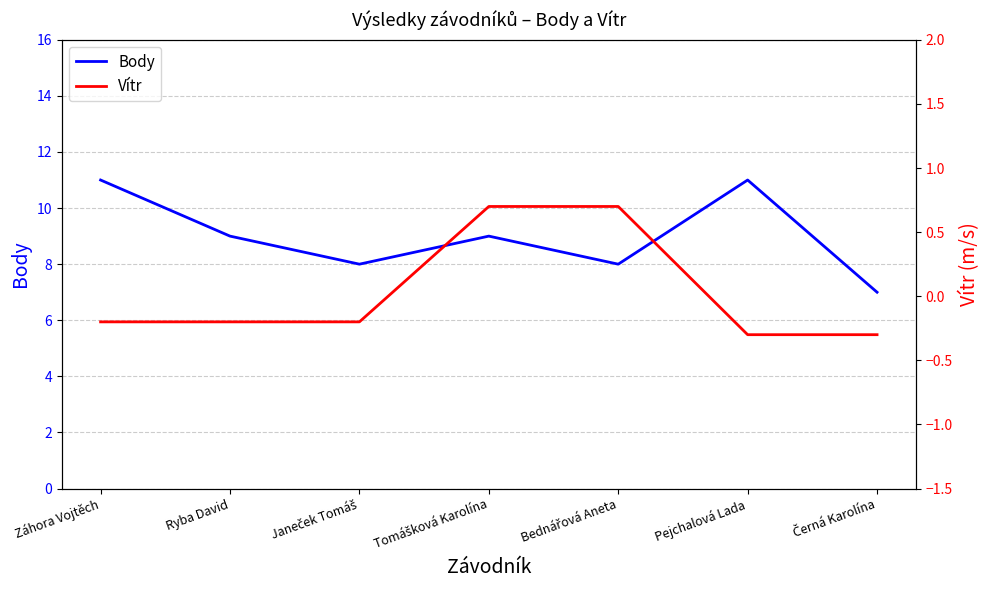

What position from the left is Pejchalová Lada?

6